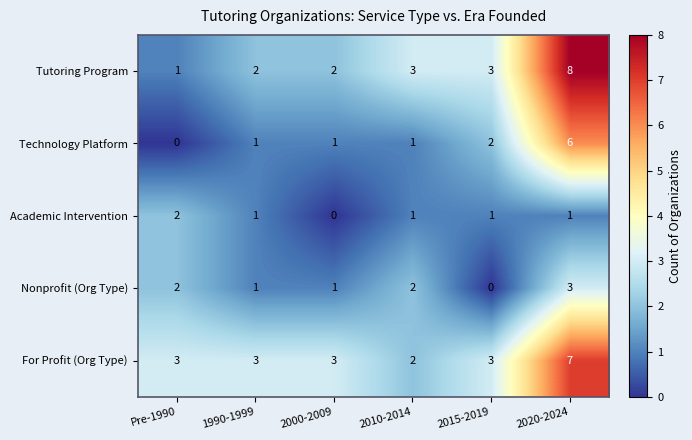

At which label does Technology Platform reach its peak?

2020-2024